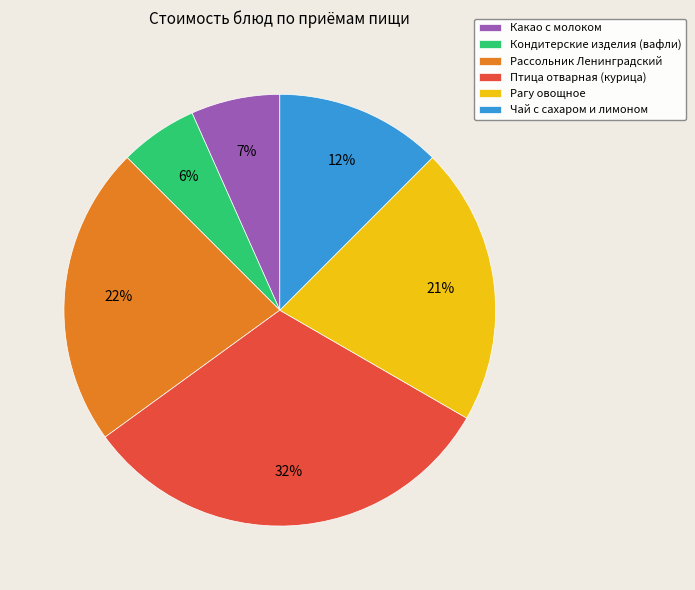

To the nearest percent, what portion does Птица отварная (курица) represent?

32%